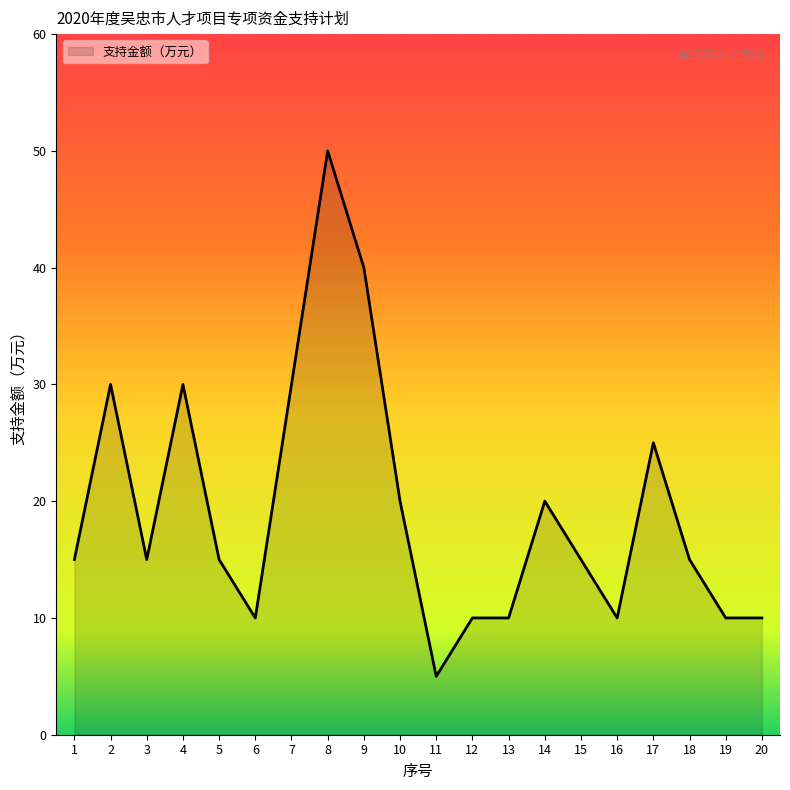

Is it true that the value at 2 is 48?

False